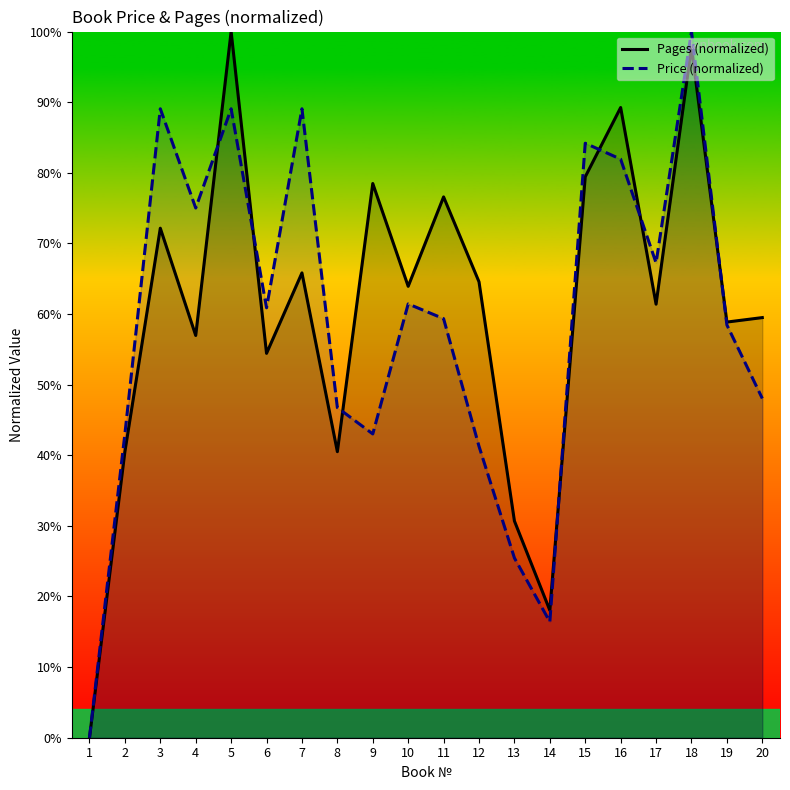

At which label does Pages (normalized) first exceed 63?

3